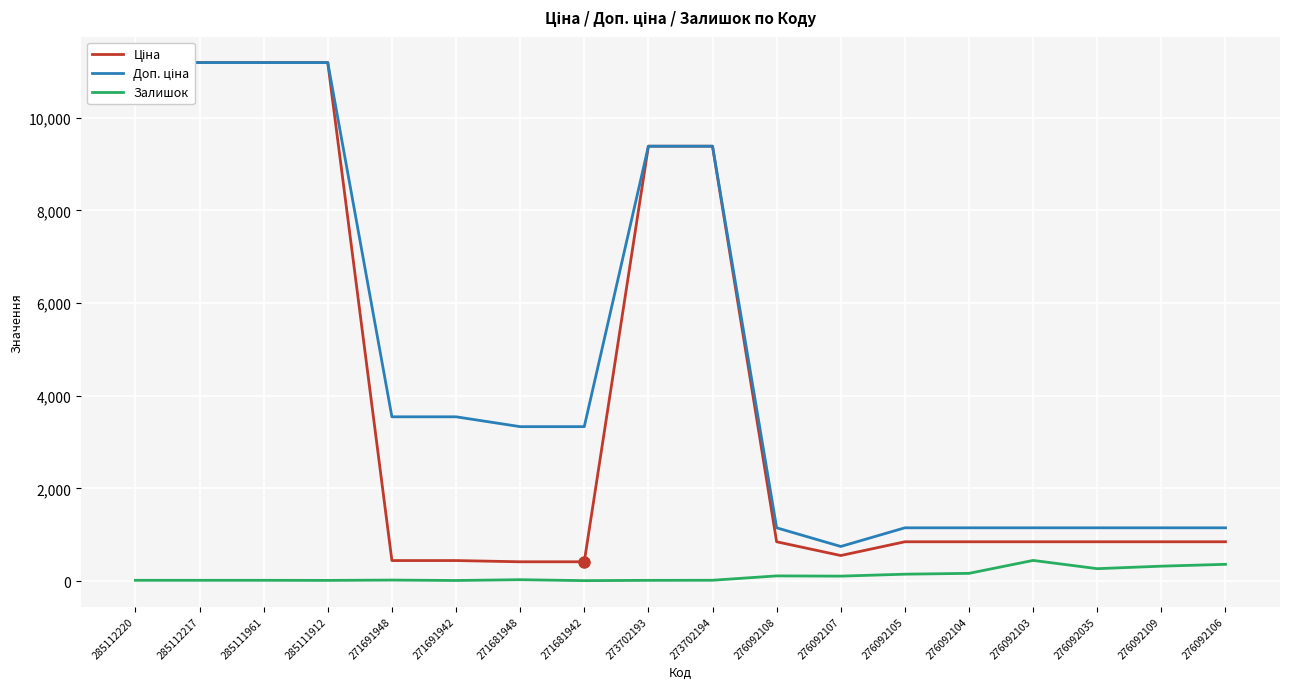

Read the Залишок value at 271691948.

22